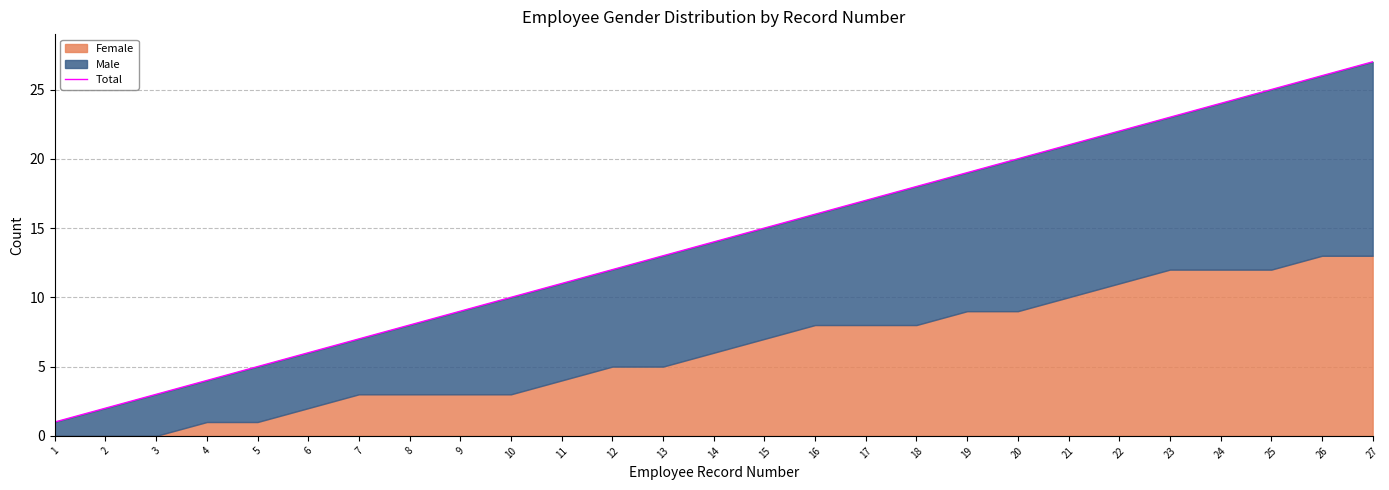

What is the value of the 1st point from the left?

1